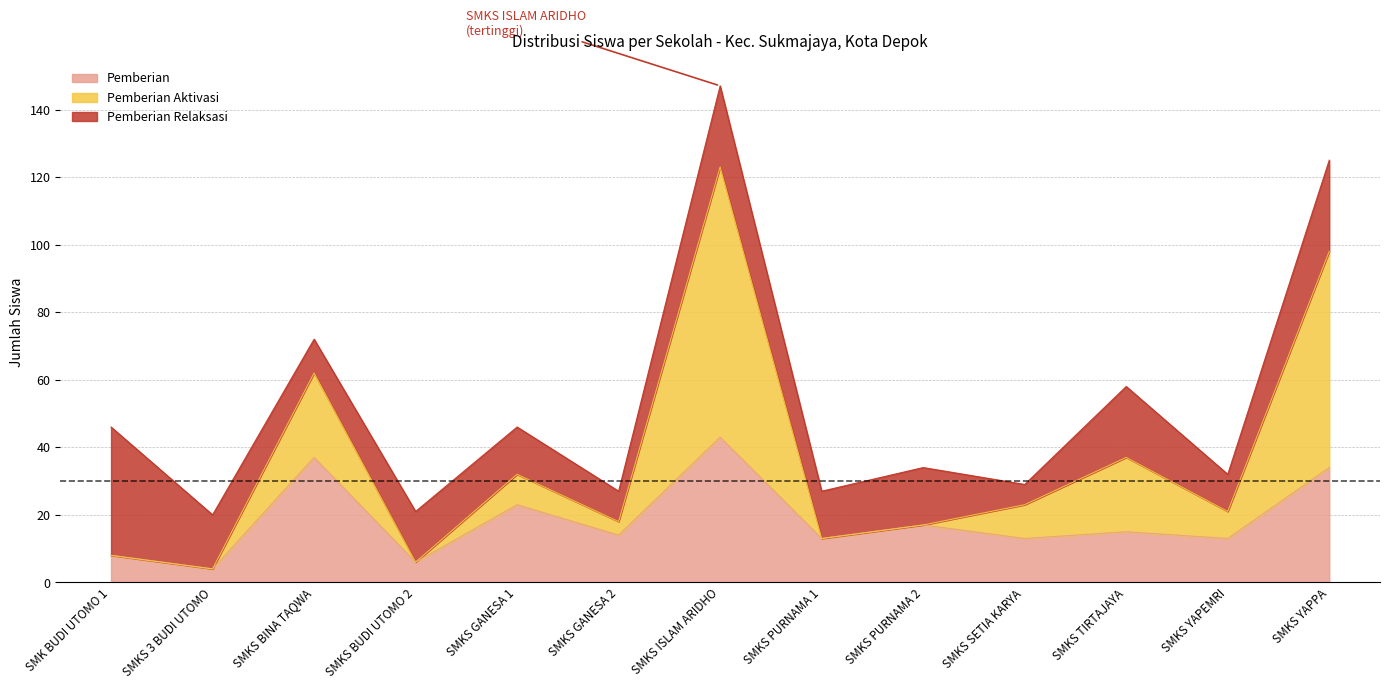

At which label does Pemberian Aktivasi first exceed 21?

SMKS BINA TAQWA